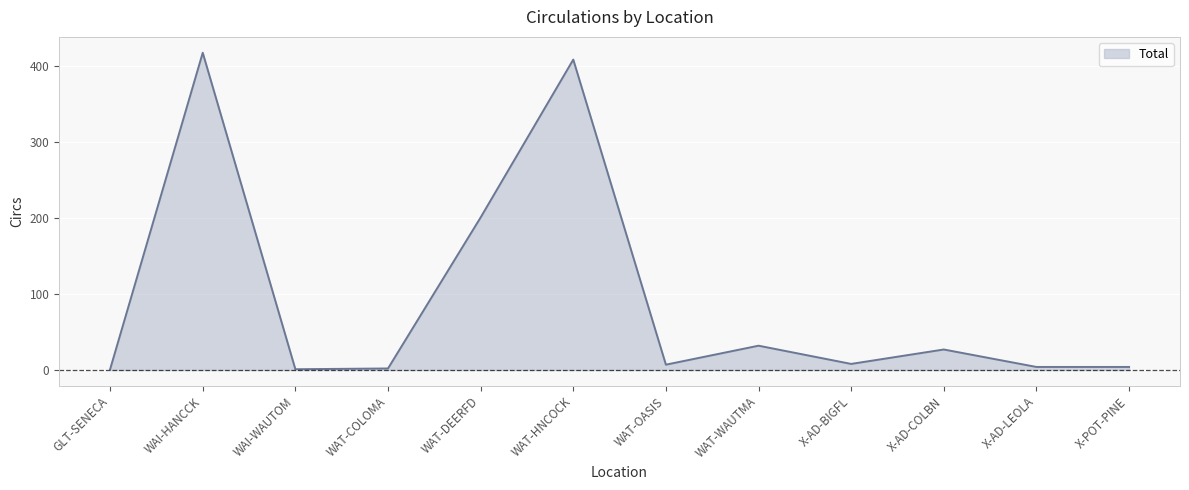

True or false: the data shows 201 at WAT-DEERFD.

True